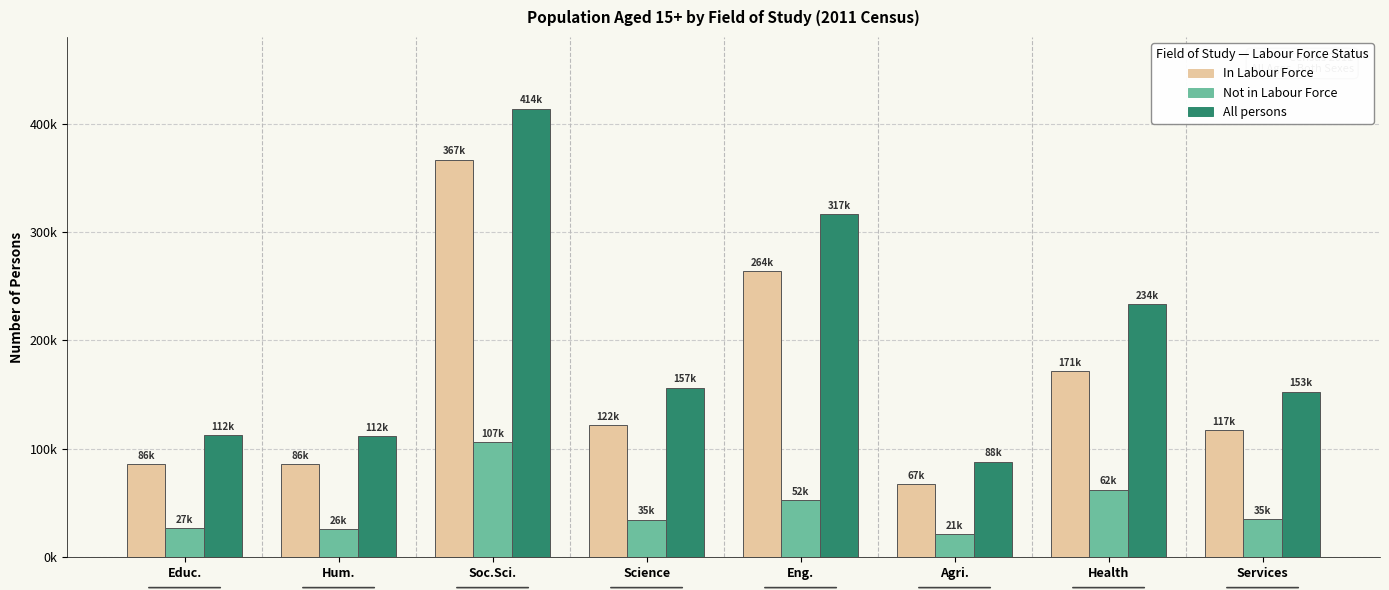

What are all the series names shown in the legend?

In Labour Force, Not in Labour Force, All persons